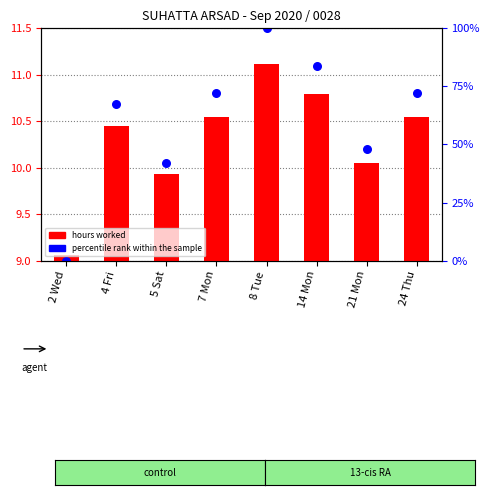

Is the value of percentile rank within the sample at 14 Mon greater than the value of hours worked at 8 Tue?

Yes